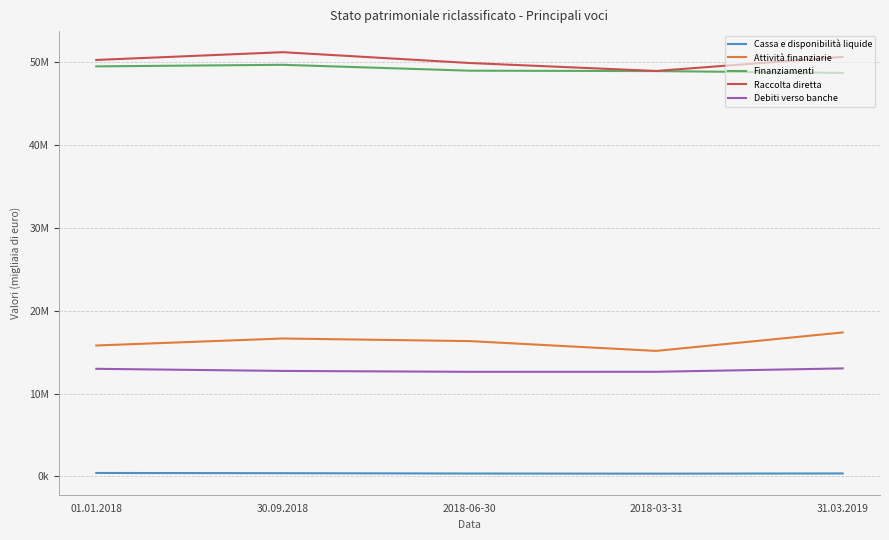

Does the chart have visible grid lines?

Yes